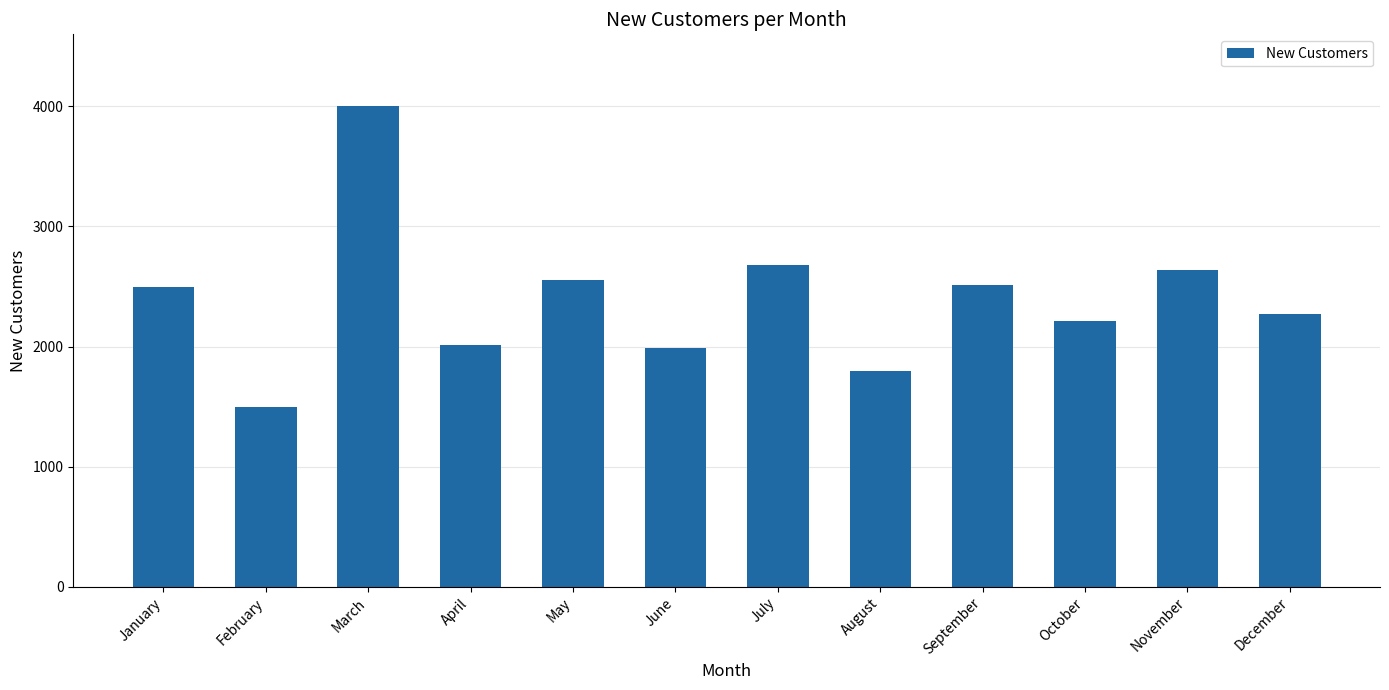

What is the difference between the values at February and September?

1012